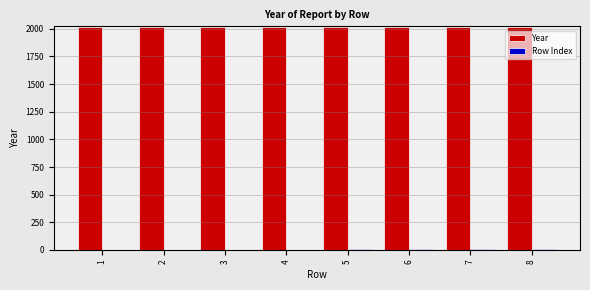

What is the maximum value shown in the chart?

2018